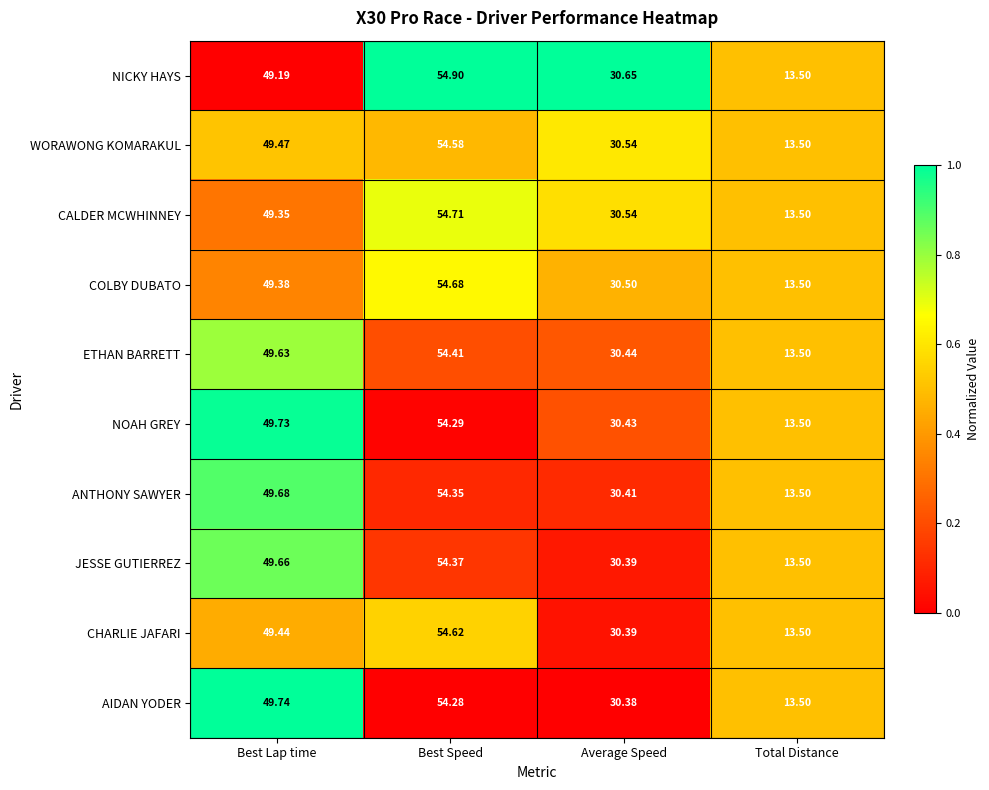

Rank the categories by JESSE GUTIERREZ value from highest to lowest.

Best Speed, Best Lap time, Average Speed, Total Distance